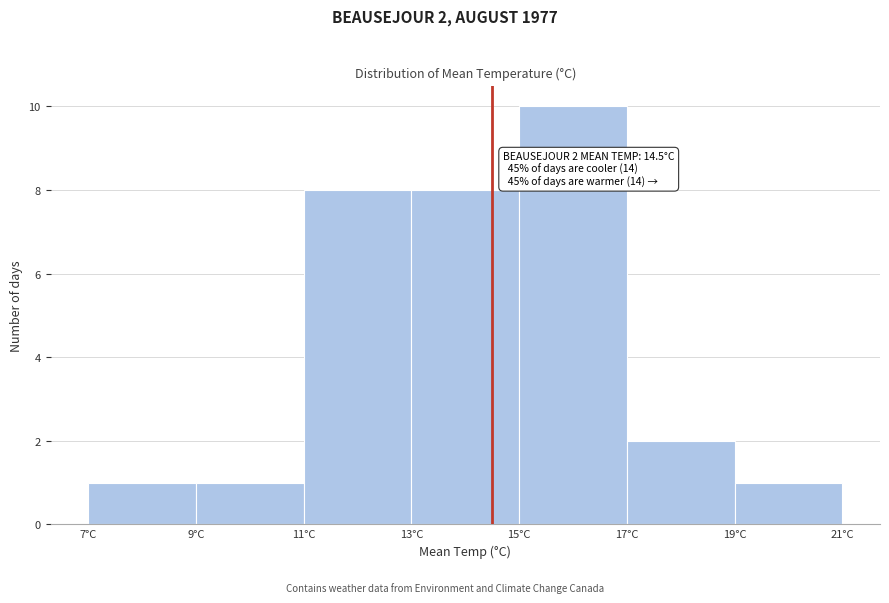

Which range on the x-axis has the tallest bar?

15 to 17